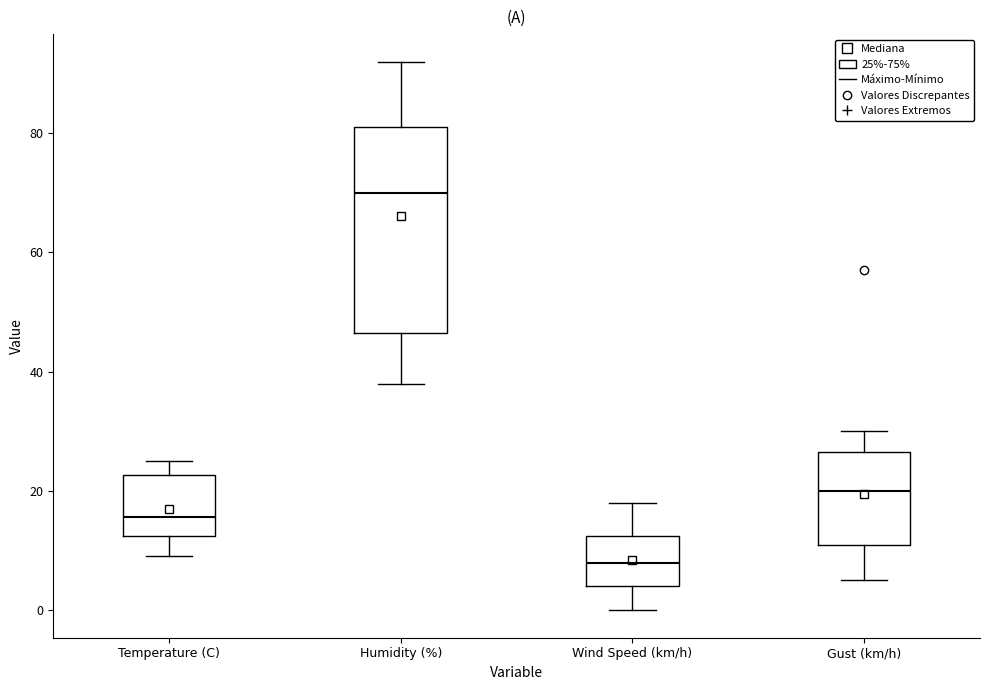

Reading left to right, read every box against the y-axis: the position of its median line, the range the box covers, and the ends of its whiskers. The values are not printed on the chart, so give them approximately, as read against the axis.

Temperature (C): median 16, box 12 to 22, whiskers 10 to 26
Humidity (%): median 70, box 46 to 82, whiskers 38 to 92
Wind Speed (km/h): median 8, box 4 to 12, whiskers 0 to 18
Gust (km/h): median 20, box 12 to 26, whiskers 6 to 30